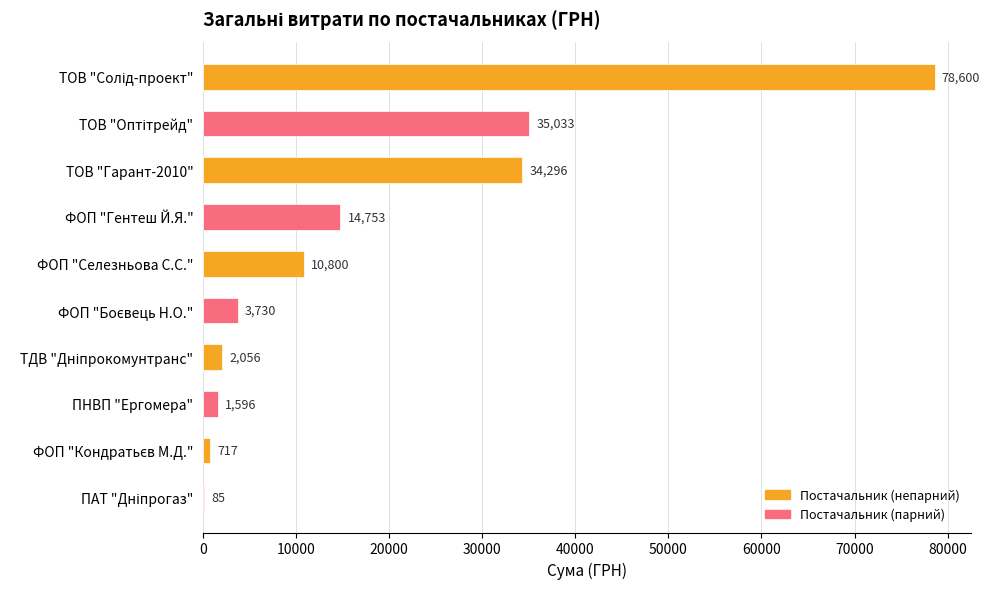

How many categories are shown in the chart?

10